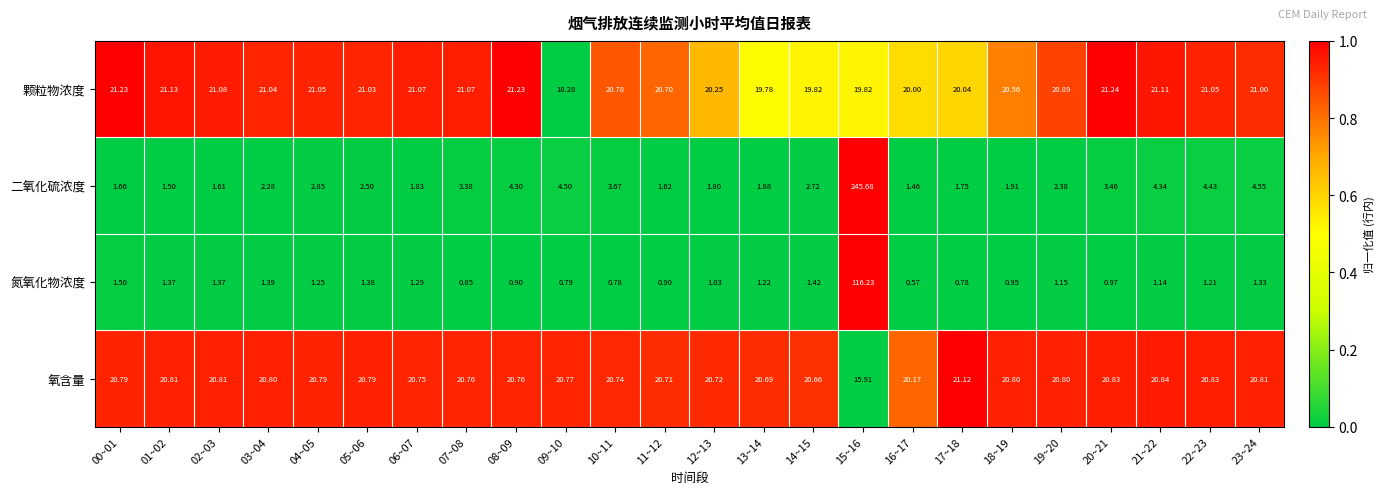

At 02~03, list the series in order from largest to smallest.

颗粒物浓度, 氧含量, 二氧化硫浓度, 氮氧化物浓度